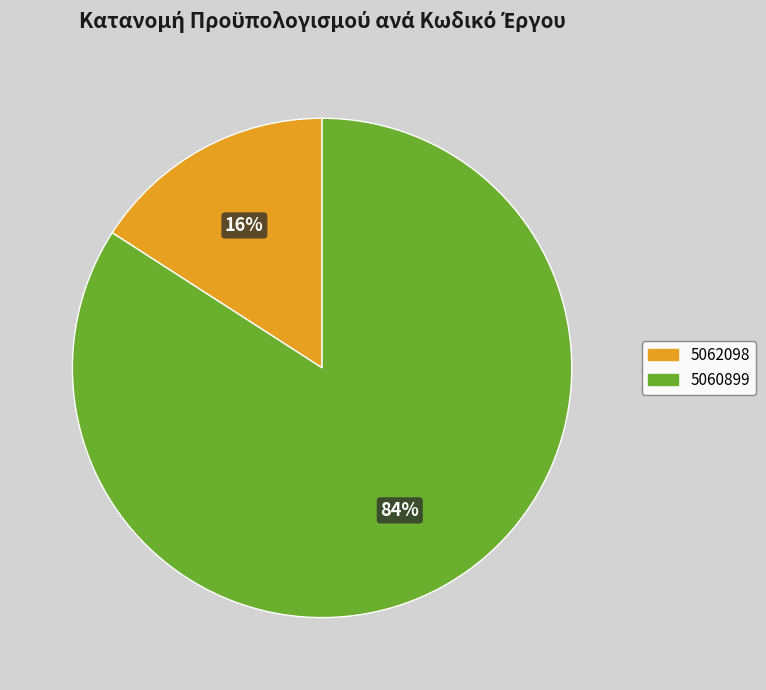

What is the largest slice in the pie chart?

5060899